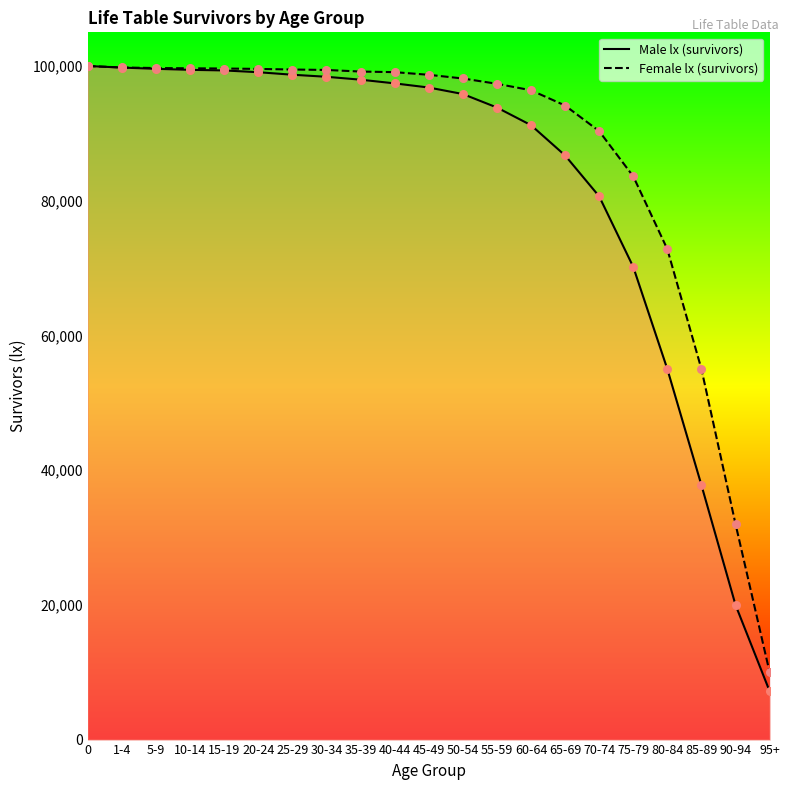

Which series has the widest spread of Y values?

Male survivors